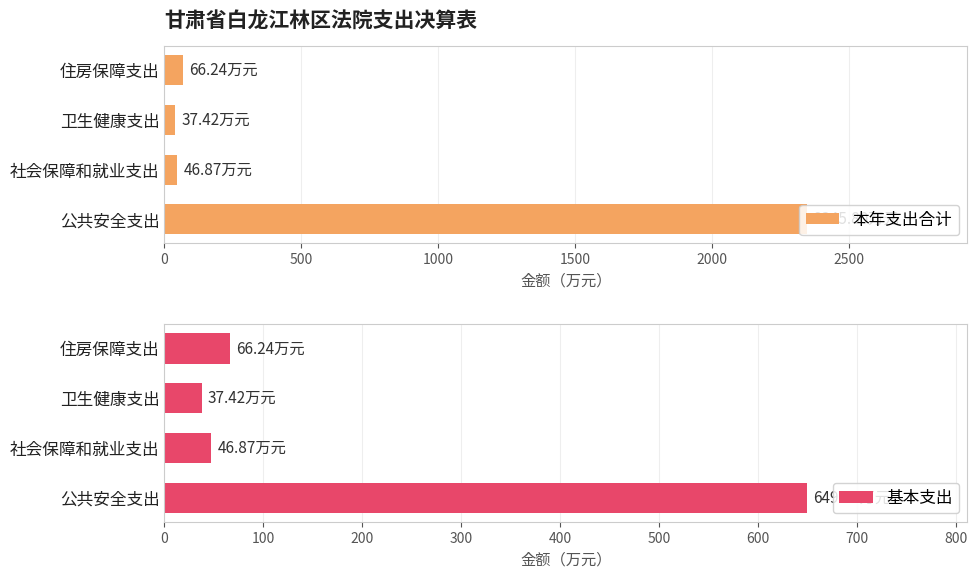

List the series in order of their overall mean, highest first.

本年支出合计, 基本支出